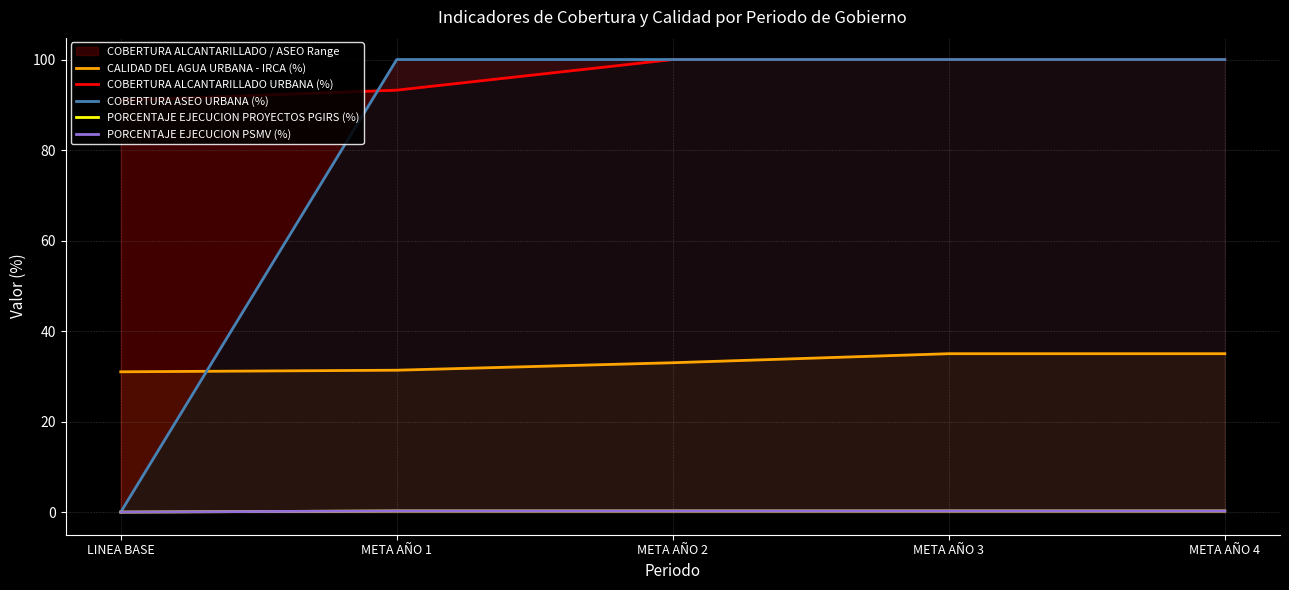

What is the spread (max minus min) of values at META AÑO 1?

99.8